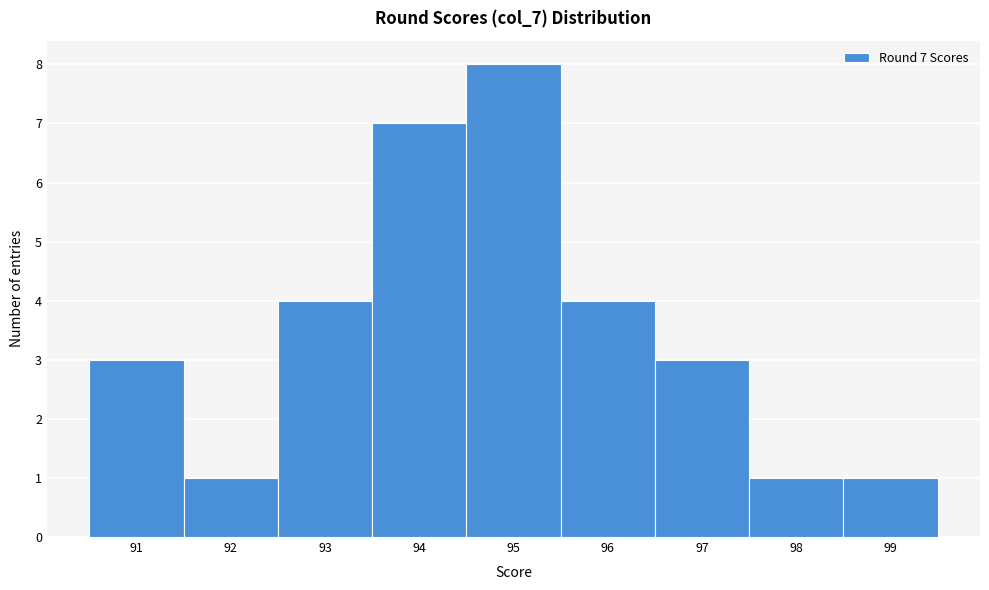

Over which range of the x-axis is the bar tallest?

94.5 to 95.5